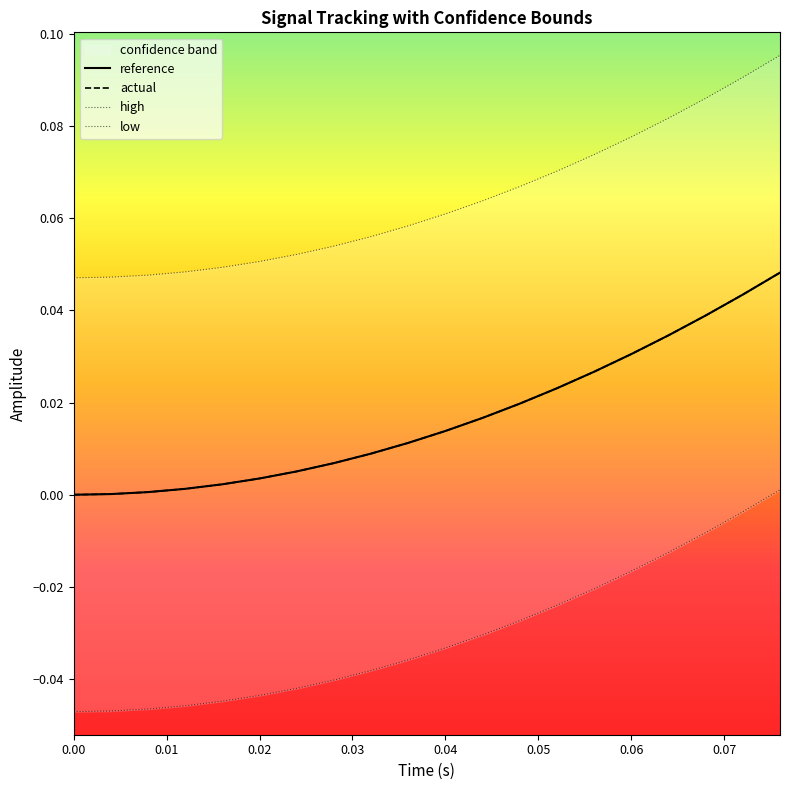

Is the value of actual at 0.04 greater than the value of reference at 0.00?

Yes